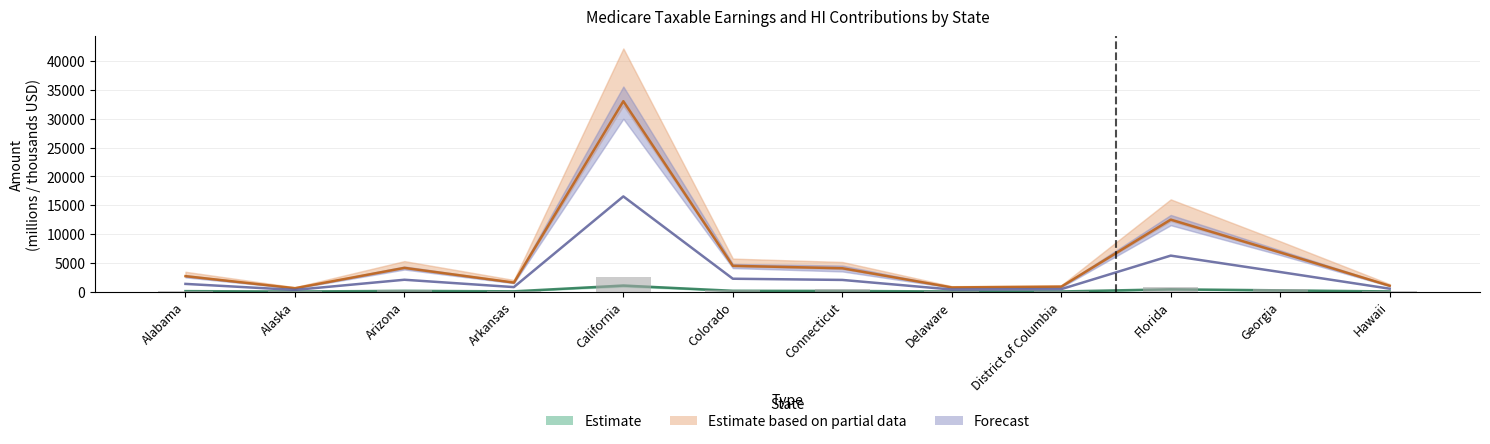

Rank the series by their maximum value, from highest to lowest.

Estimate based on partial data, Forecast, Estimate